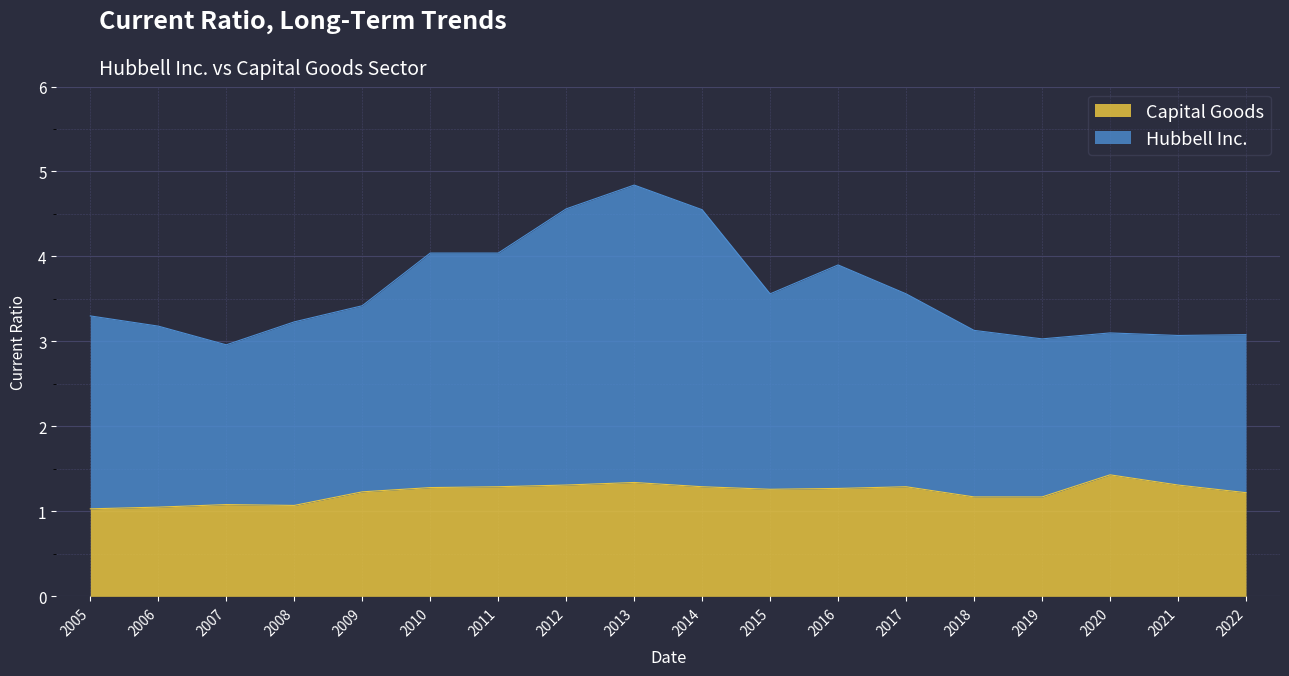

At how many categories does at least one series exceed 3?

17